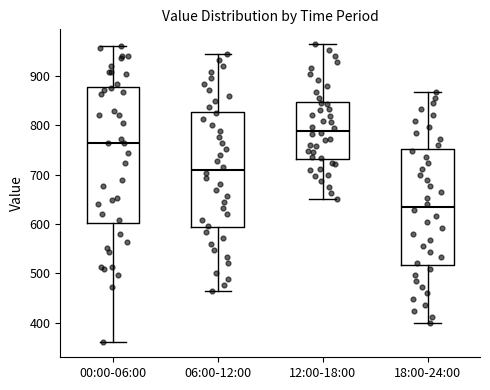

Which box's median line is the highest?

12:00-18:00